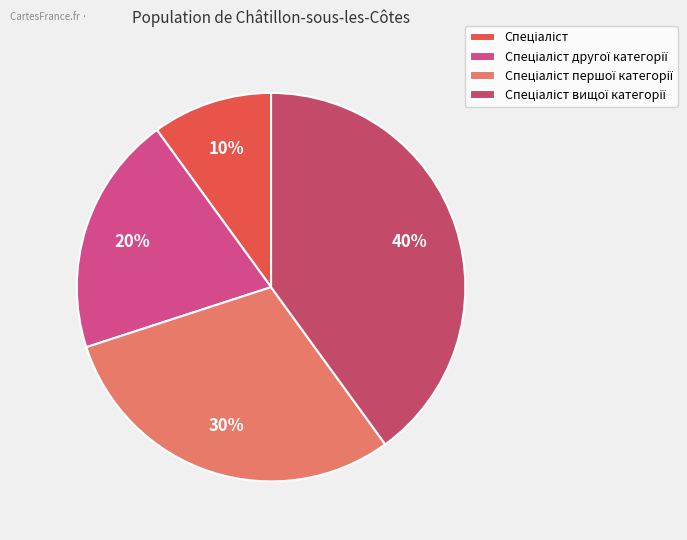

How many segments does this pie chart have?

4